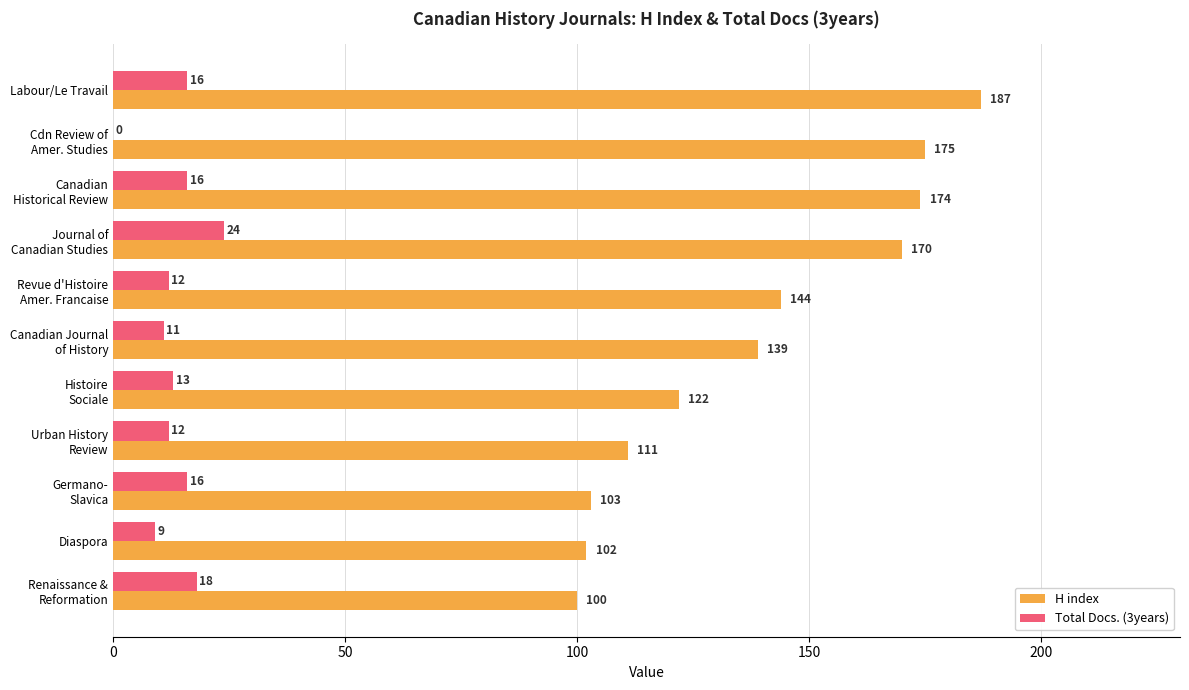

At which label is H index closest to 143?

Revue d'Histoire
Amer. Francaise